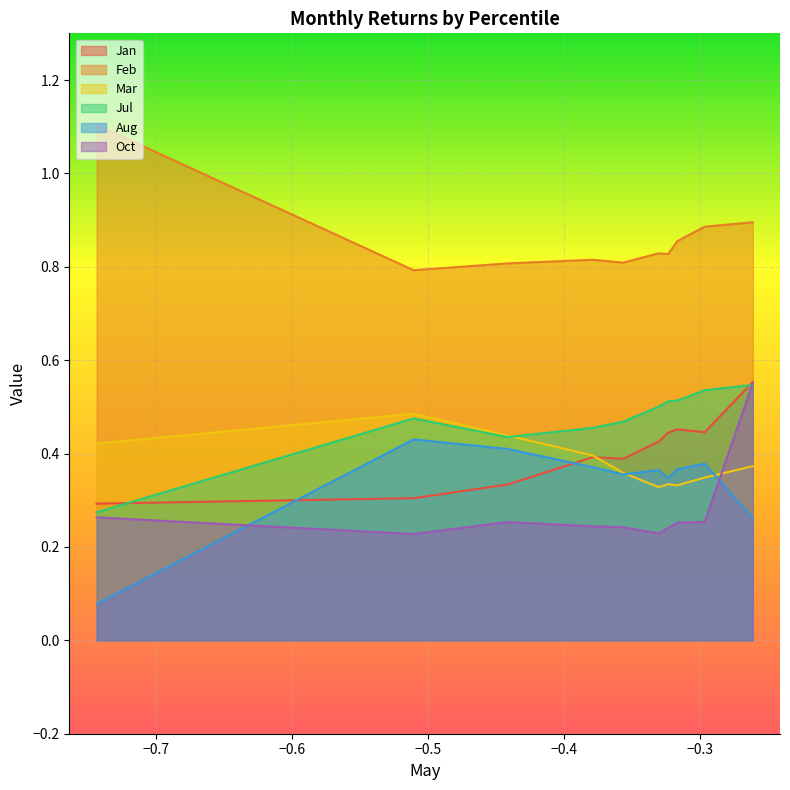

Reading left to right, what are all the values shown in this chart?

Jan: pct05=0.3	pct15=0.3	pct25=0.3	pct35=0.4	pct45=0.4	pct55=0.4	pct65=0.4	pct75=0.5	pct85=0.4	pct95=0.6
Feb: pct05=1.1	pct15=0.8	pct25=0.8	pct35=0.8	pct45=0.8	pct55=0.8	pct65=0.8	pct75=0.9	pct85=0.9	pct95=0.9
Mar: pct05=0.4	pct15=0.5	pct25=0.4	pct35=0.4	pct45=0.4	pct55=0.3	pct65=0.3	pct75=0.3	pct85=0.3	pct95=0.4
Jul: pct05=0.3	pct15=0.5	pct25=0.4	pct35=0.5	pct45=0.5	pct55=0.5	pct65=0.5	pct75=0.5	pct85=0.5	pct95=0.5
Aug: pct05=0.1	pct15=0.4	pct25=0.4	pct35=0.4	pct45=0.4	pct55=0.4	pct65=0.3	pct75=0.4	pct85=0.4	pct95=0.3
Oct: pct05=0.3	pct15=0.2	pct25=0.3	pct35=0.2	pct45=0.2	pct55=0.2	pct65=0.2	pct75=0.3	pct85=0.3	pct95=0.6